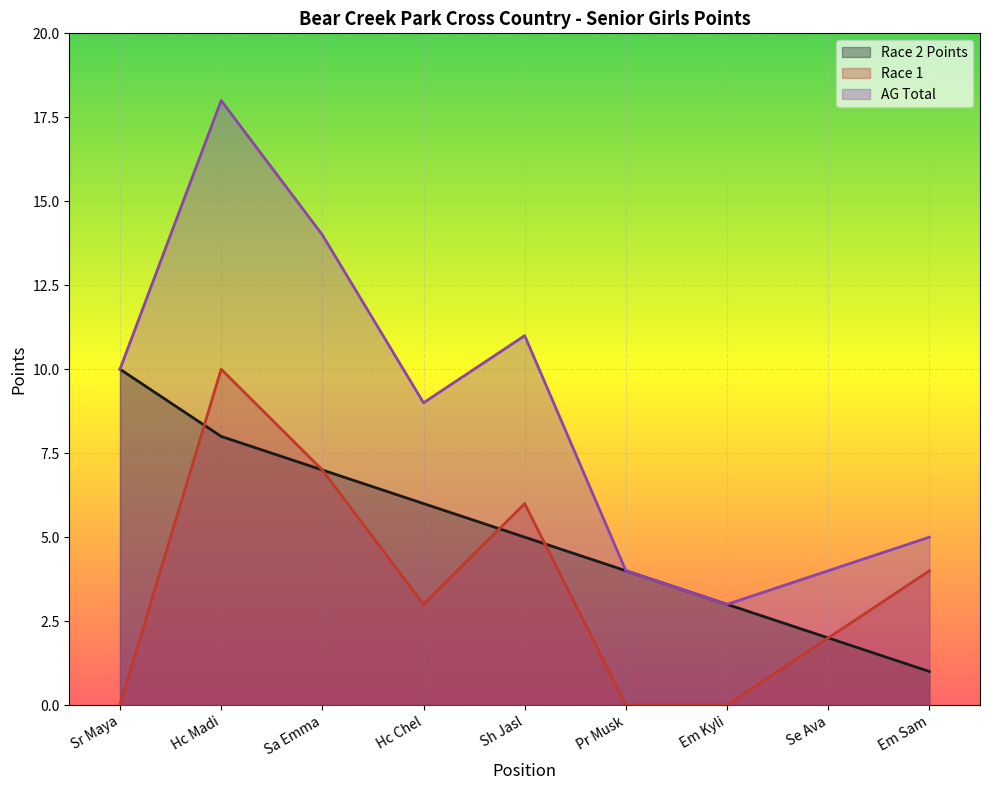

Which label corresponds to the largest value in the chart?

Hc Madi